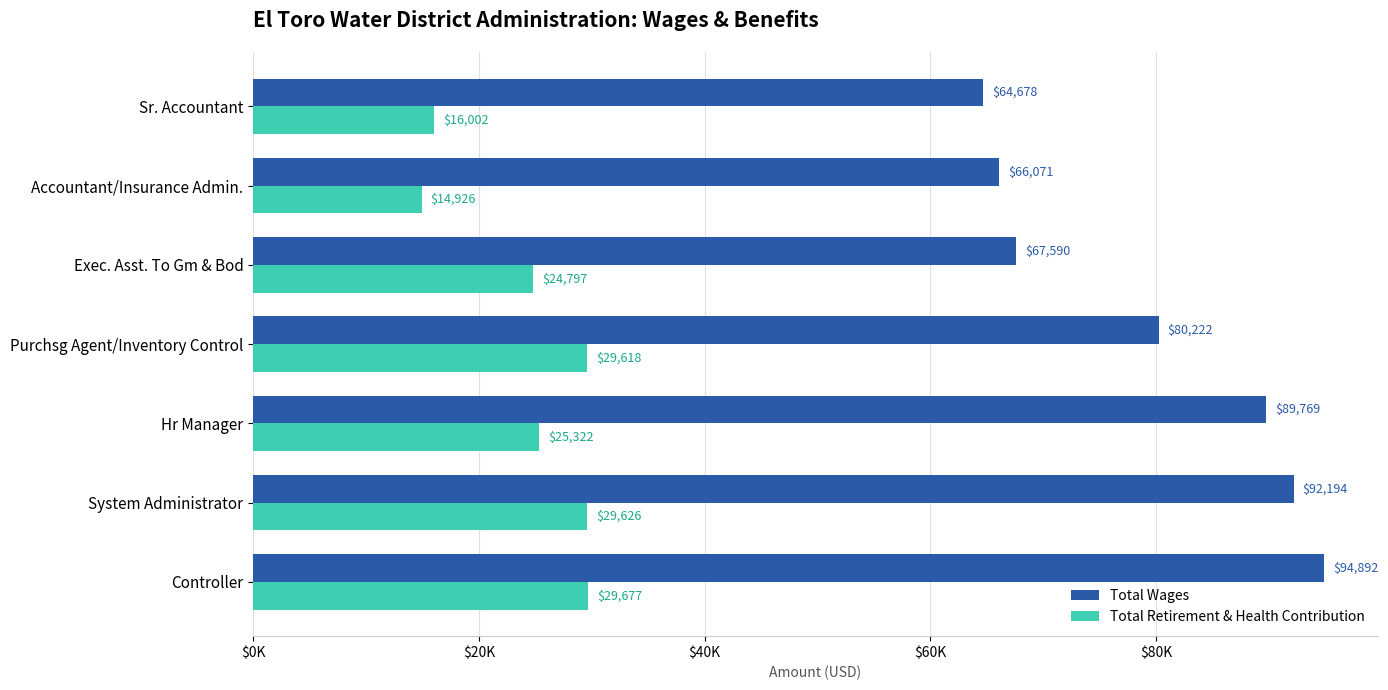

Reading right to left, extract all data points from this chart.

Total Wages: 64678	66071	67590	80222	89769	92194	94892
Total Retirement & Health Contribution: 16002	14926	24797	29618	25322	29626	29677